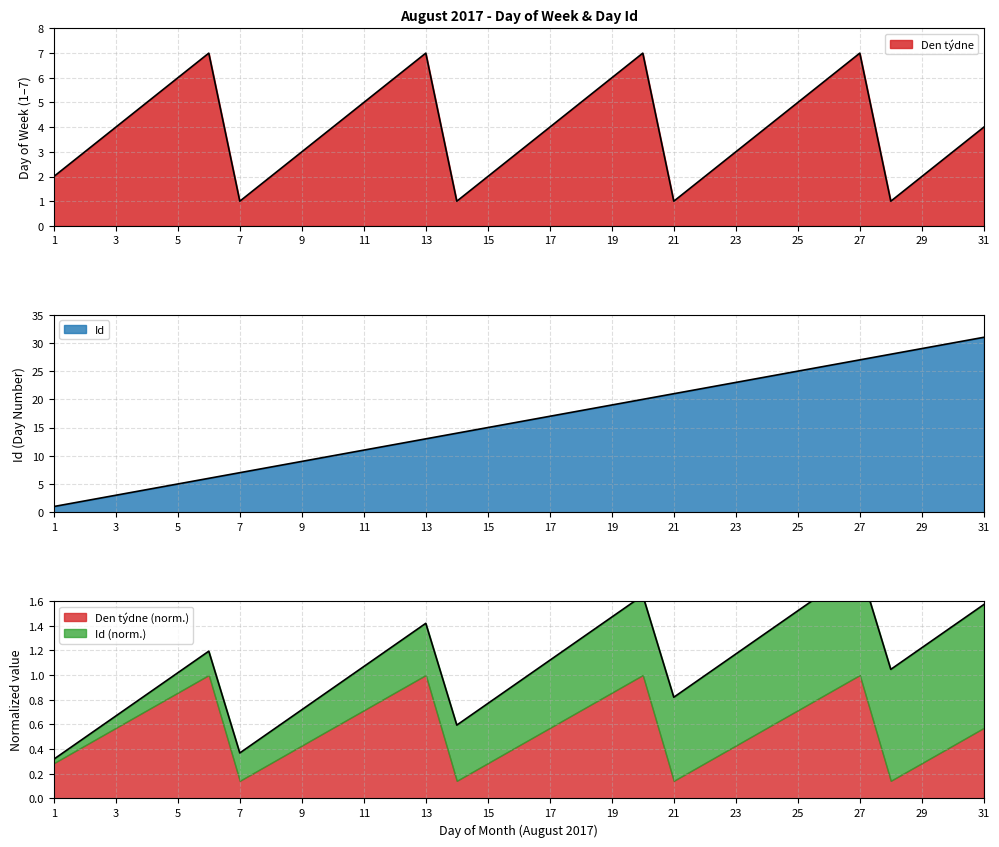

What is the value of the Den týdne point at the 6th from the left?

7